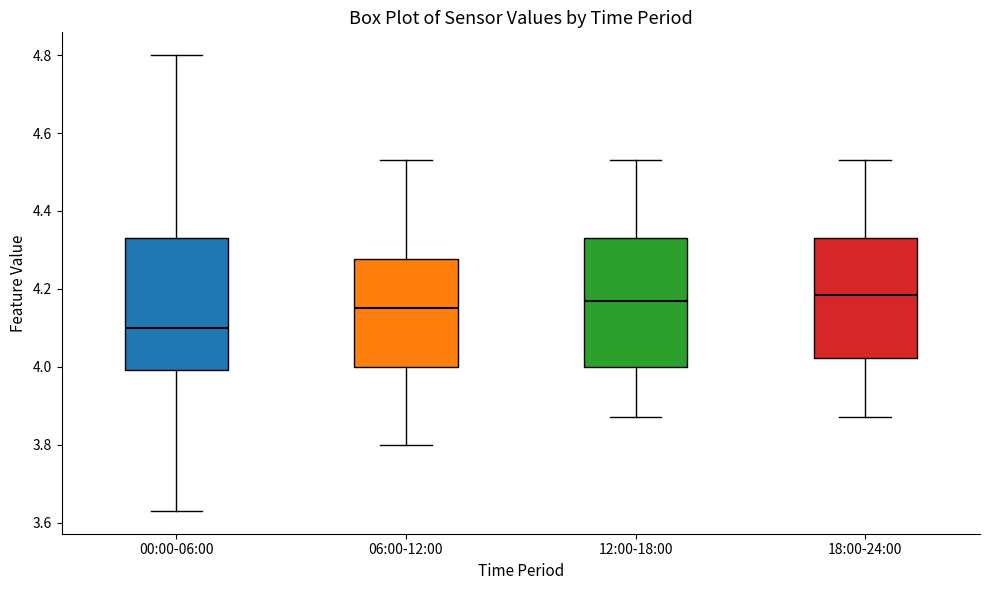

Reading left to right, read every box against the y-axis: the position of its median line, the range the box covers, and the ends of its whiskers. The values are not printed on the chart, so give them approximately, as read against the axis.

00:00-06:00: median 4.10, box 4.00 to 4.34, whiskers 3.64 to 4.80
06:00-12:00: median 4.16, box 4.00 to 4.28, whiskers 3.80 to 4.54
12:00-18:00: median 4.18, box 4.00 to 4.34, whiskers 3.88 to 4.54
18:00-24:00: median 4.18, box 4.02 to 4.34, whiskers 3.88 to 4.54